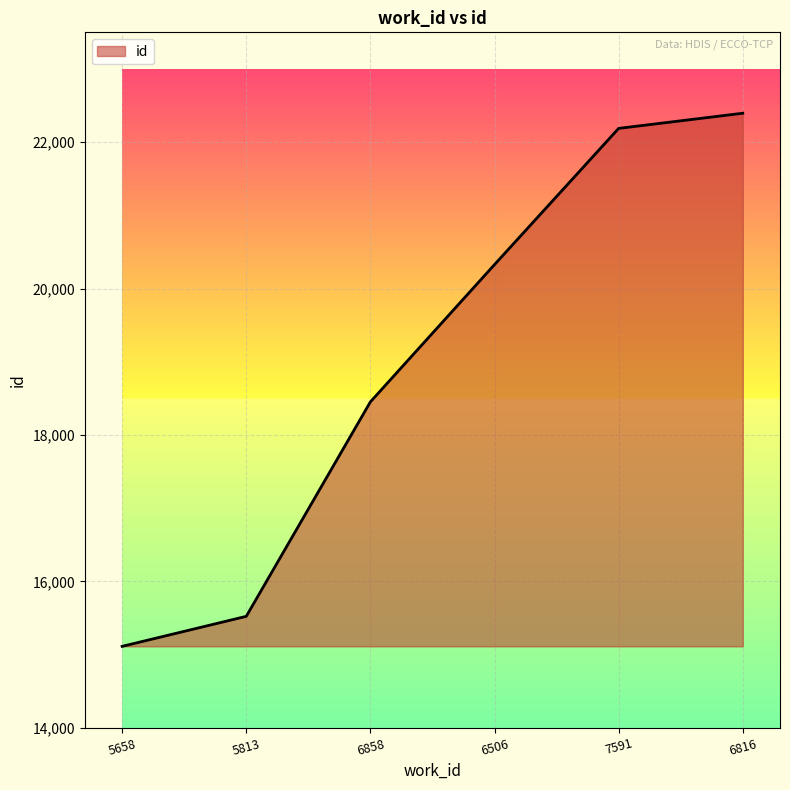

Reading right to left, list all the values displayed in this chart.

6816=22395	7591=22188	6506=20328	6858=18453	5813=15524	5658=15114